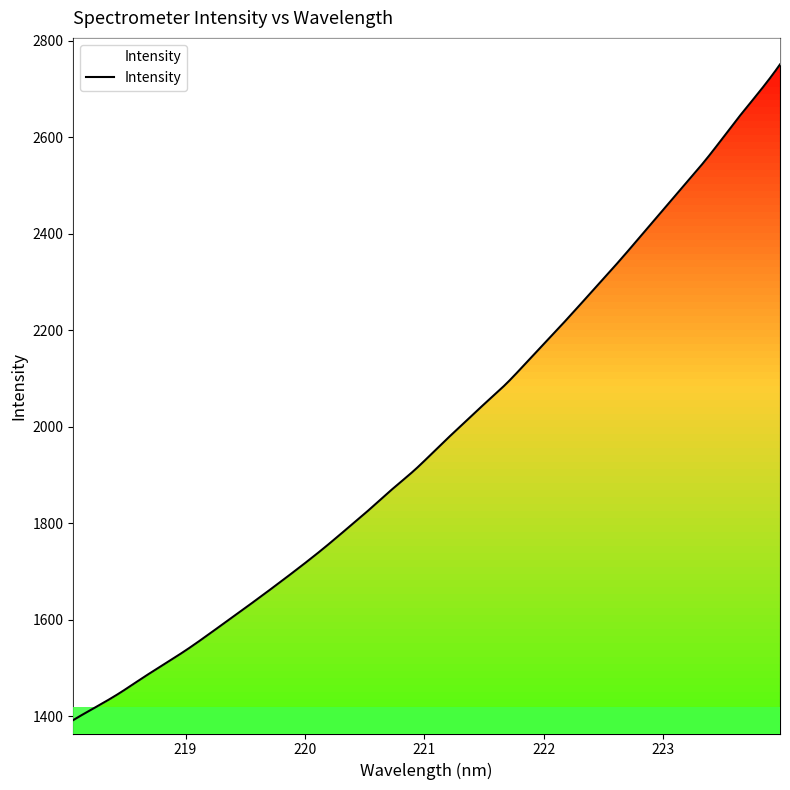

The chart shows a value of 2046.4 at 221.4993. True or false?

True